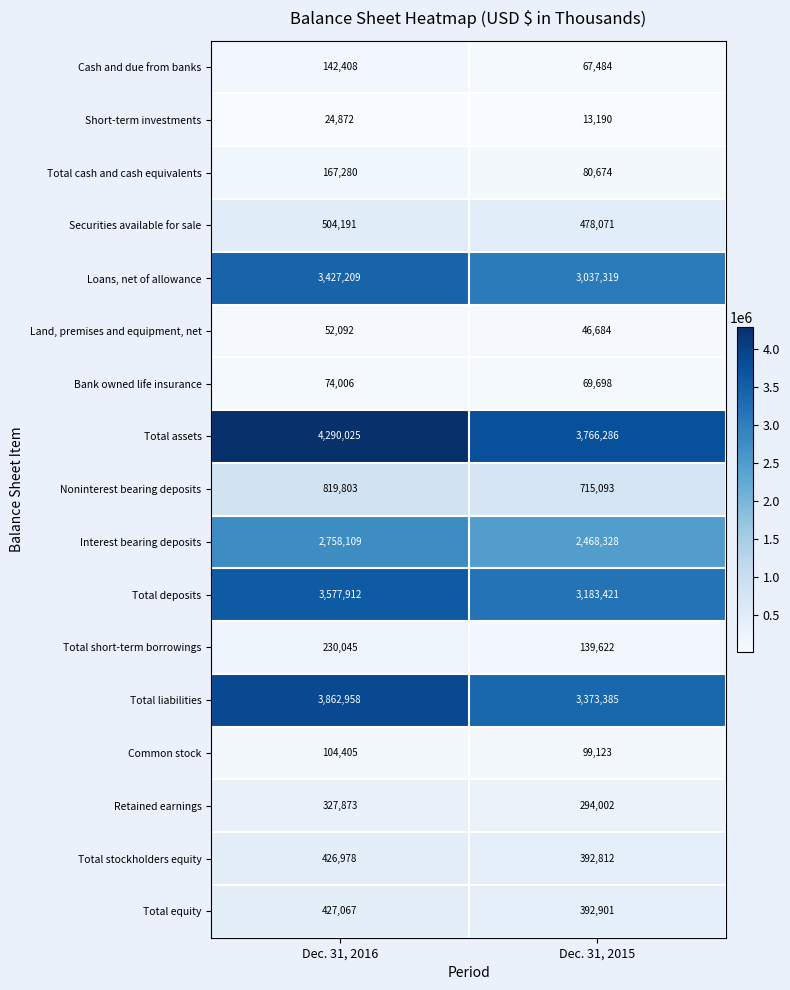

The value of Total deposits at Dec. 31, 2015 is 2115376. True or false?

False